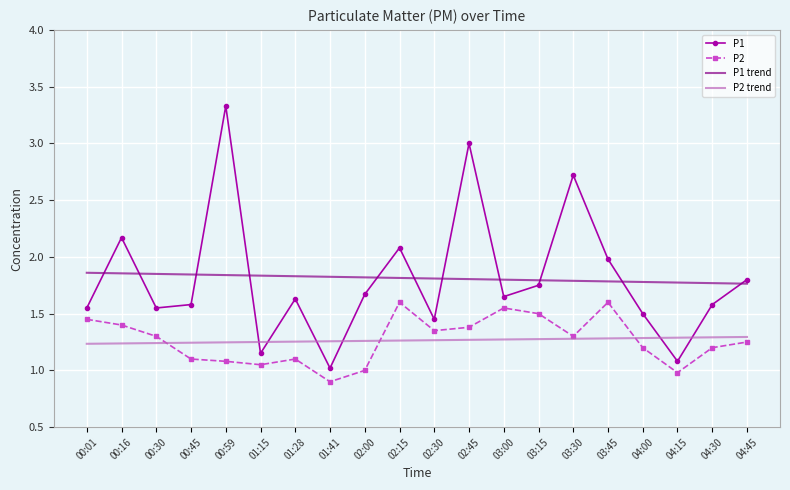

What is the difference between the highest and lowest values at 03:15?

0.5